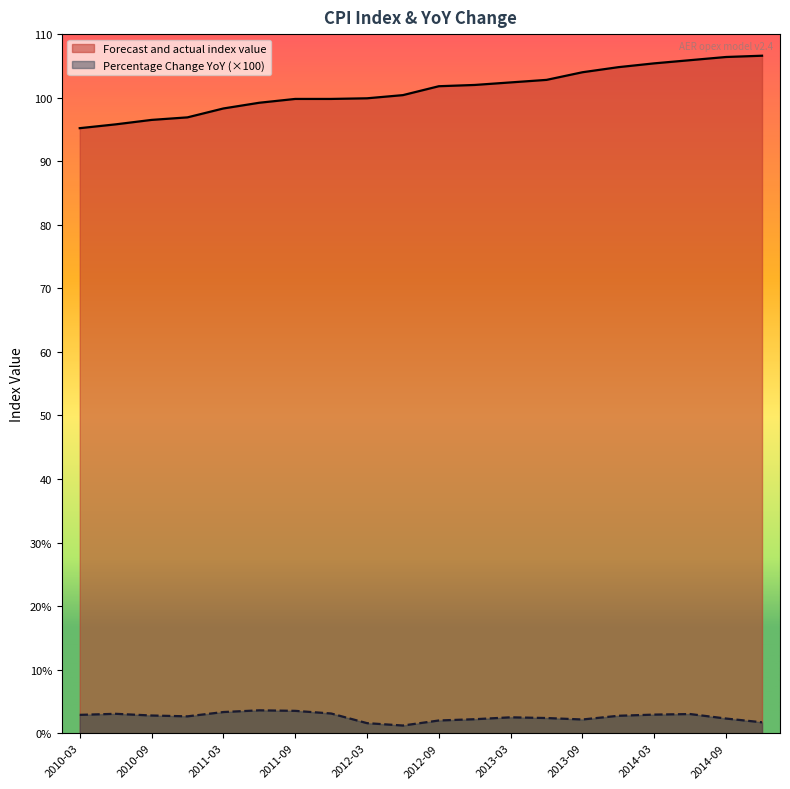

Which category has the highest value in the Percentage Change YoY series?

2011-06-30